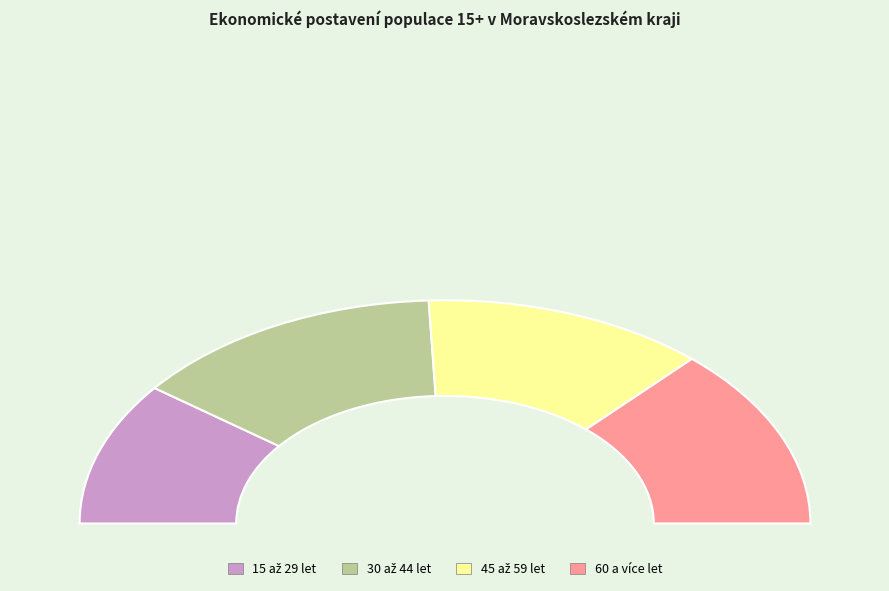

Which category has the smallest portion of the pie?

15 až 29 let